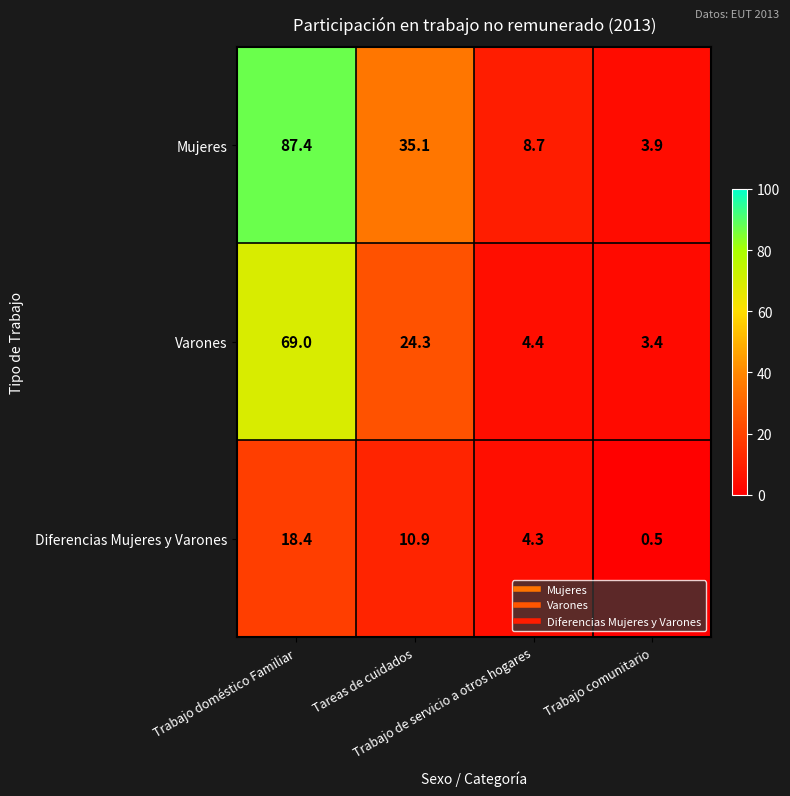

Rank the series by their maximum value, from lowest to highest.

Diferencias Mujeres y Varones, Varones, Mujeres